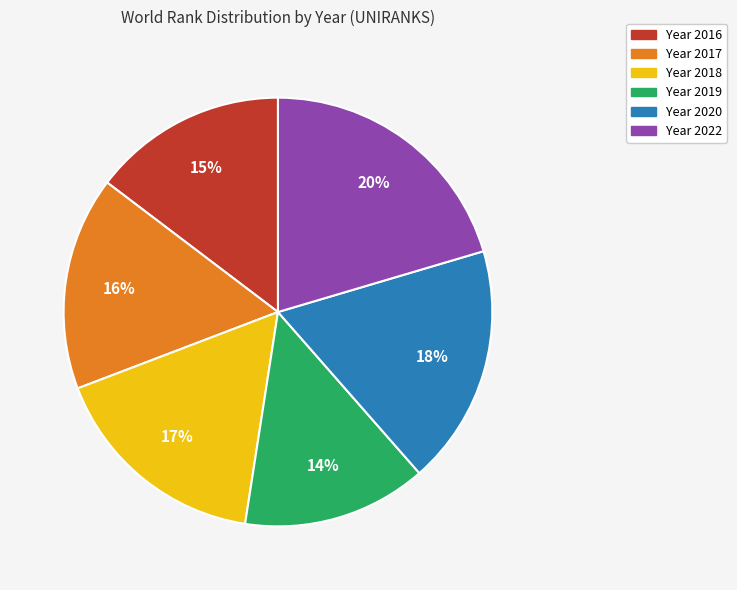

To the nearest percent, what is the average slice percentage?

17%